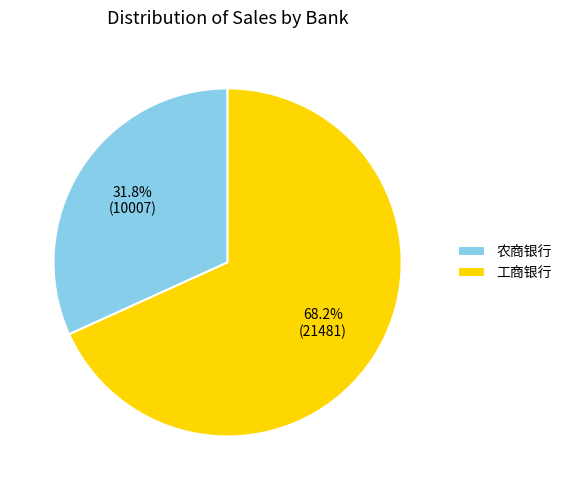

What is the total percentage of 工商银行 and 农商银行?

100.0%